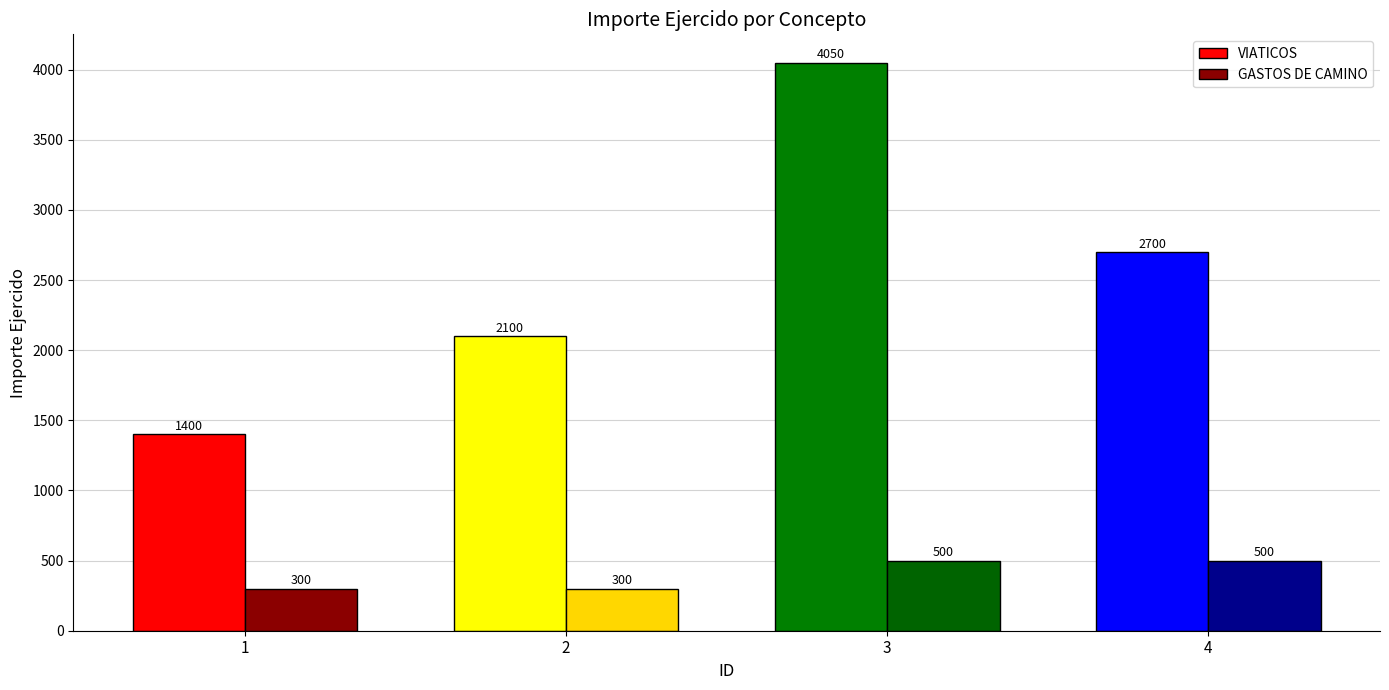

List the labels in order of VIATICOS value, smallest first.

1, 2, 4, 3